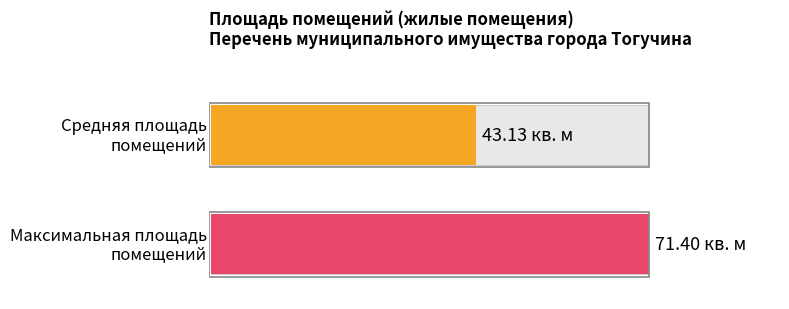

The chart shows a value of 21.5 at 71.3. True or false?

False